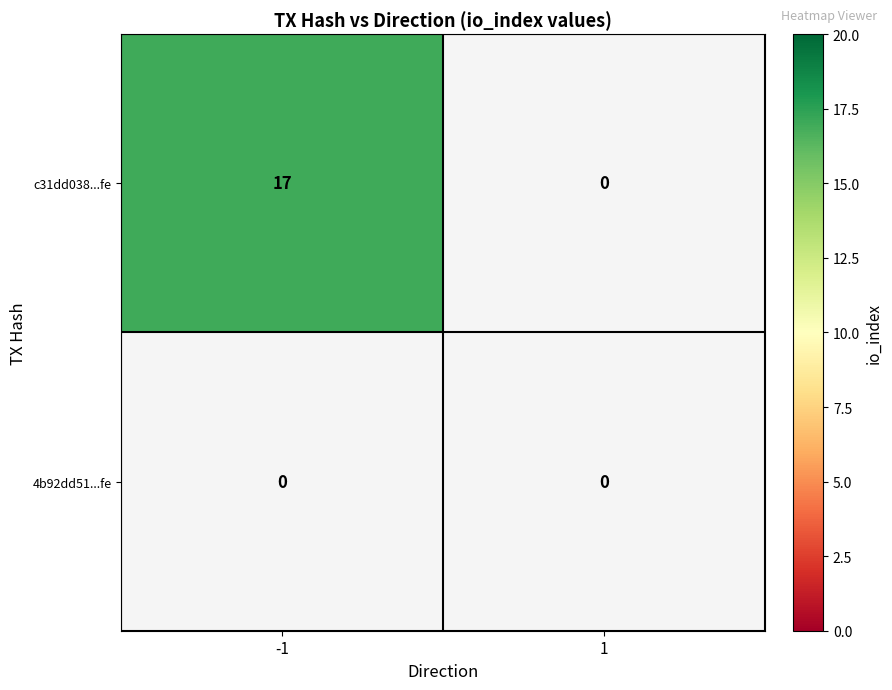

List the series in order of their overall mean, lowest first.

4b92dd511fa153063dbaa565f0f21c01663b094, c31dd0389c85c7115e7b8c32a0105e6345100fe